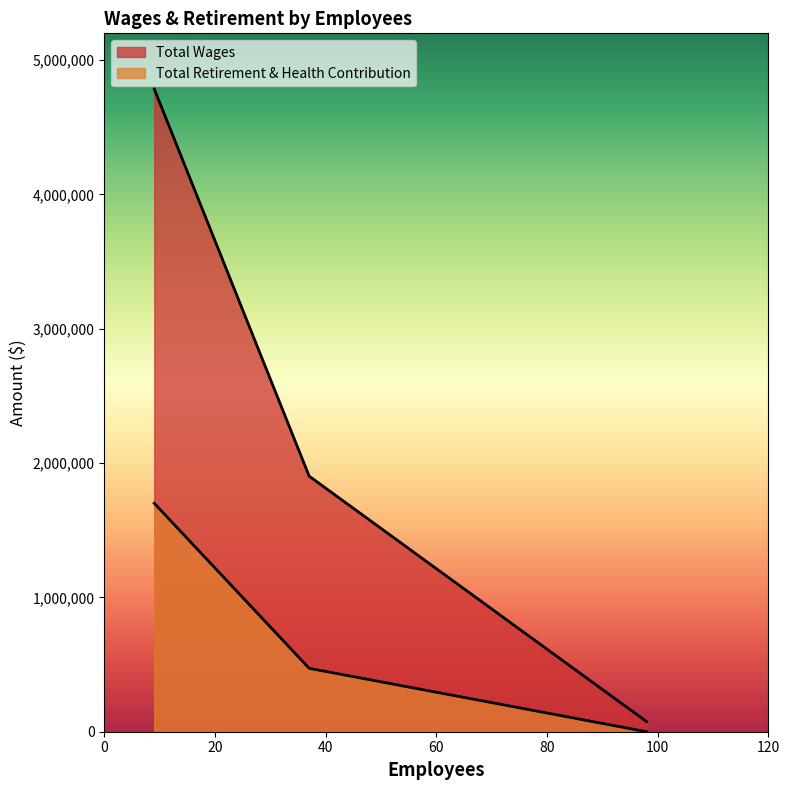

What is the value of the Total Wages point at the 2nd from the left?

1903026